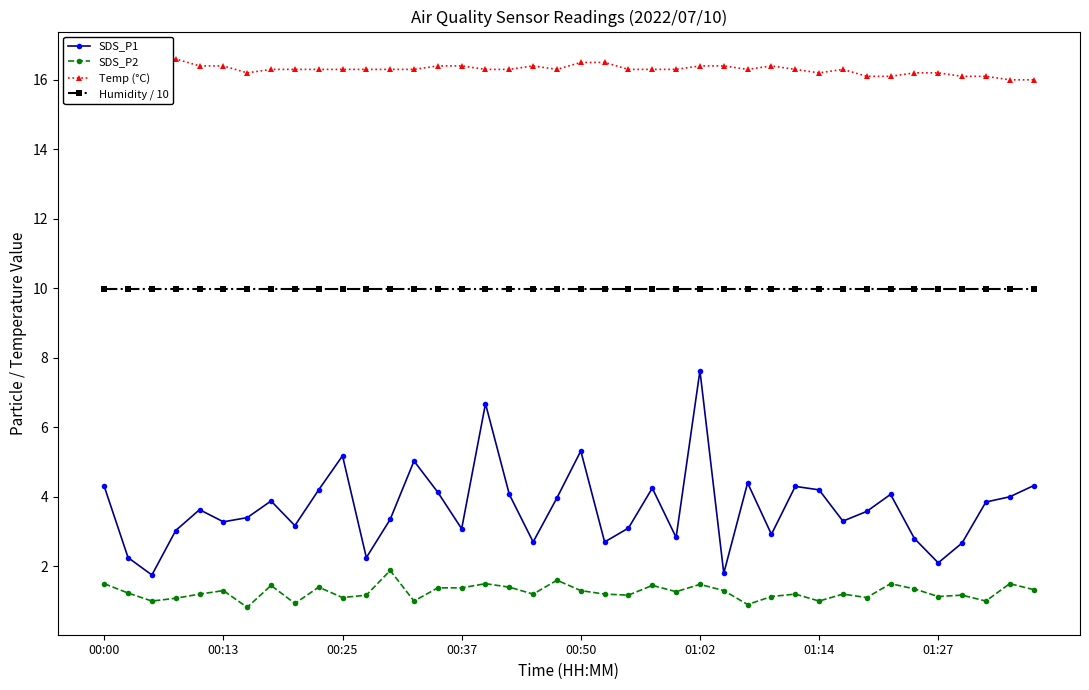

Does the chart have visible grid lines?

No